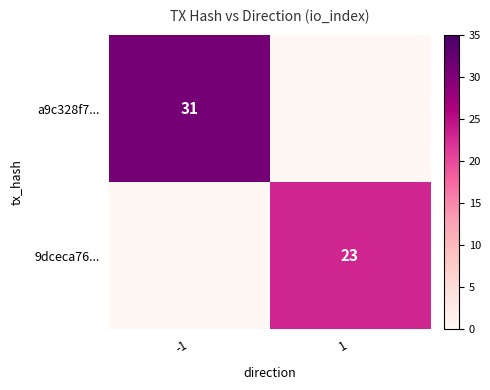

Is it true that 9dceca76... equals 11 at 1?

False